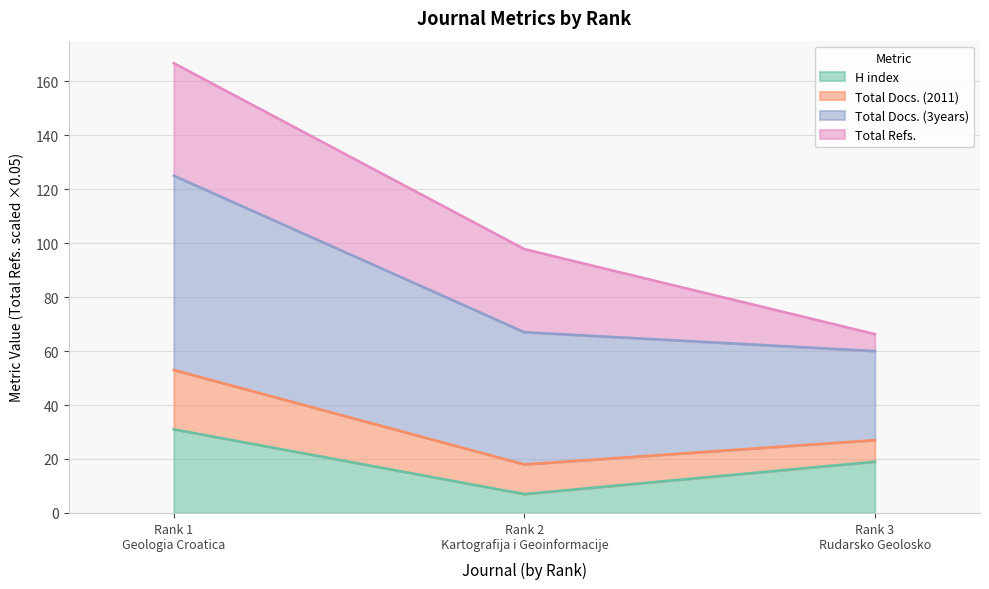

What is the minimum value for H index?

7.0